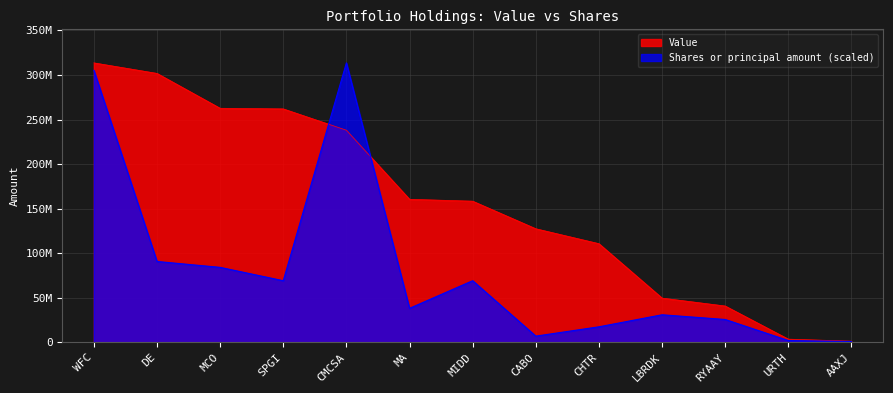

Which has a higher value, MA or WFC?

WFC